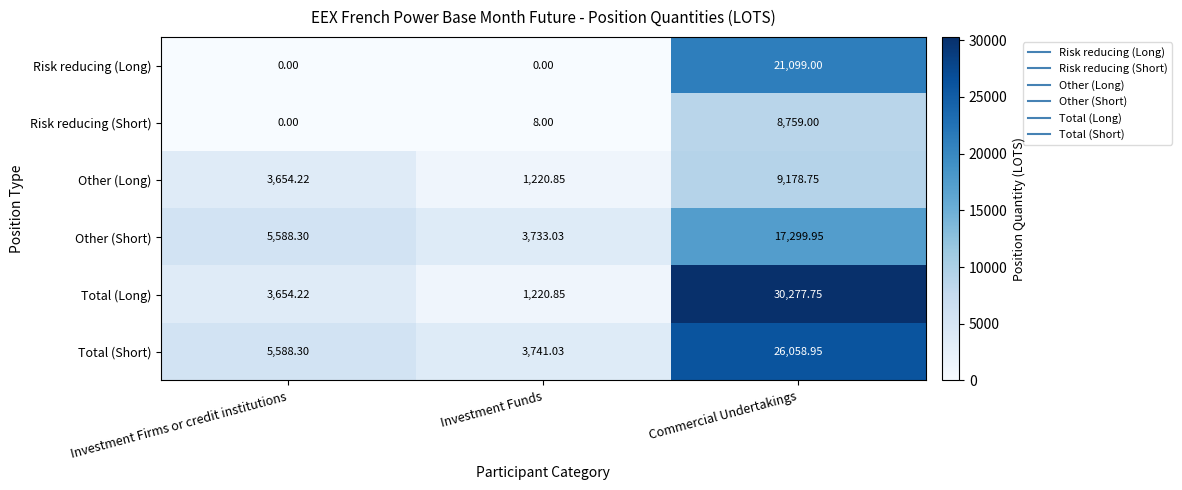

Which series has the largest range (max minus min)?

Total (Long)